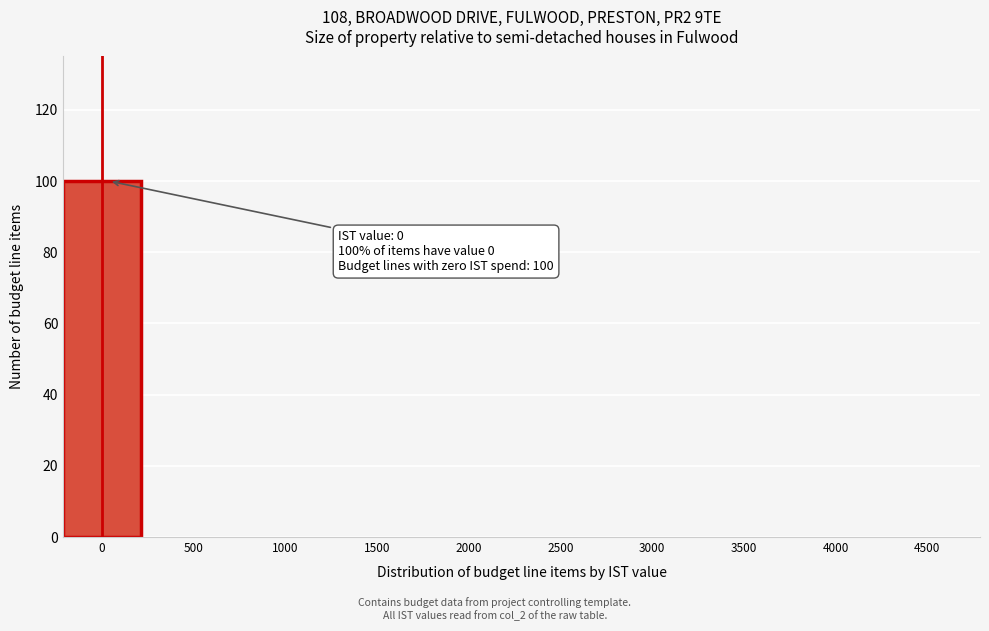

Reading left to right, transcribe all the data shown in this chart.

0=100	500=0	1000=0	1500=0	2000=0	2500=0	3000=0	3500=0	4000=0	4500=0